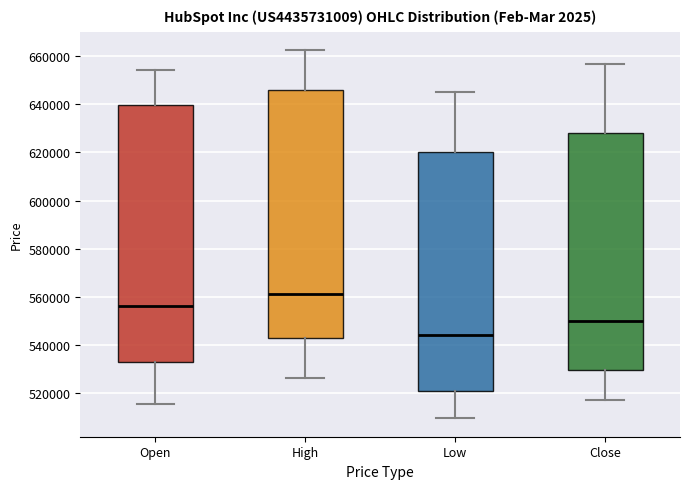

Reading left to right, transcribe this box plot: for each box, give where its median line is, the range the box spans, and where its two whiskers end, as read against the y-axis. The values are not printed on the chart, so give them approximately, as read against the axis.

Open: median 556000, box 532000 to 640000, whiskers 516000 to 654000
High: median 562000, box 542000 to 646000, whiskers 526000 to 662000
Low: median 544000, box 520000 to 620000, whiskers 510000 to 646000
Close: median 550000, box 530000 to 628000, whiskers 516000 to 656000